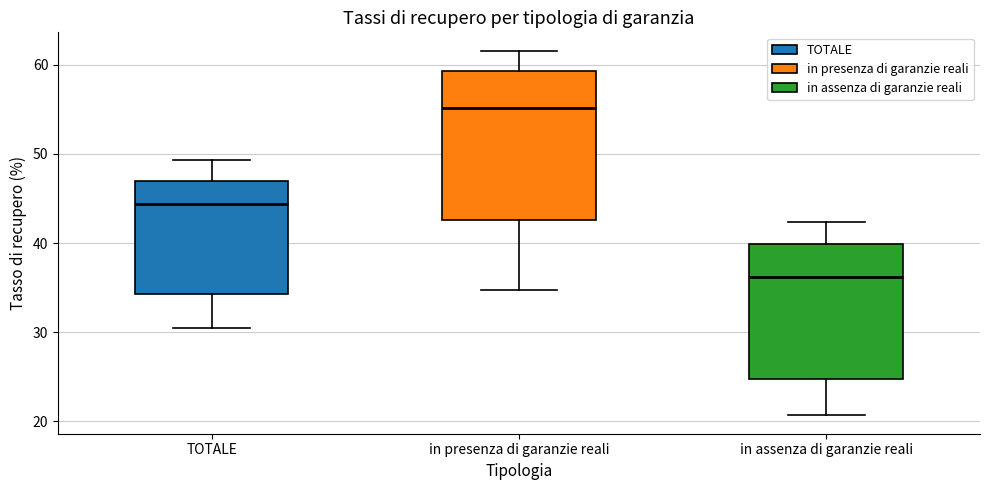

Where does the median line of the box for in presenza di garanzie reali sit on the y-axis? The values are not printed on the chart, so give them approximately, as read against the axis.

55